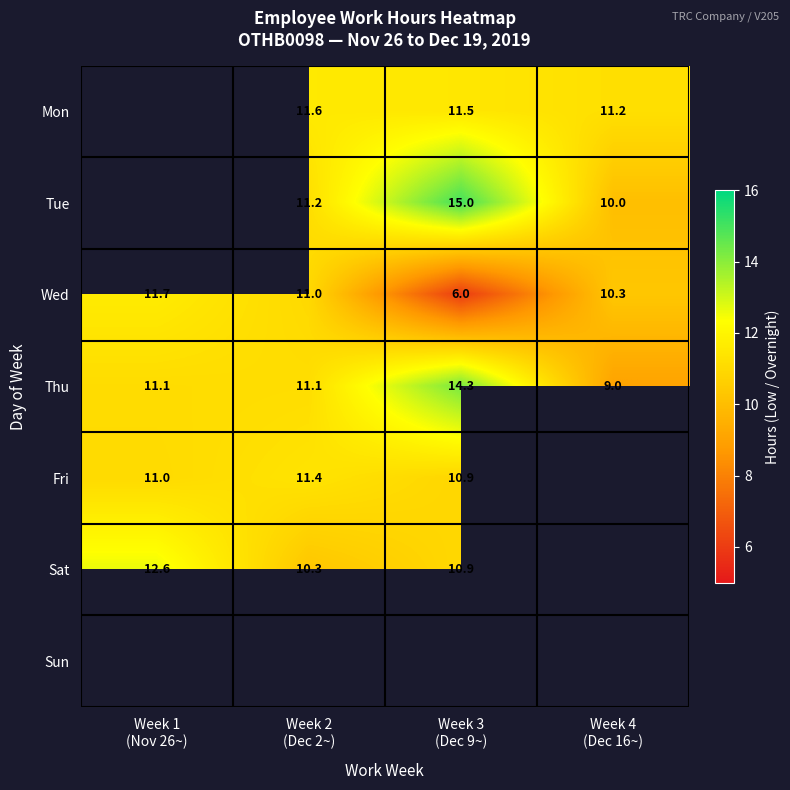

Which has a higher value, Week 1
(Nov 26~) or Week 3
(Dec 9~)?

Week 3
(Dec 9~)